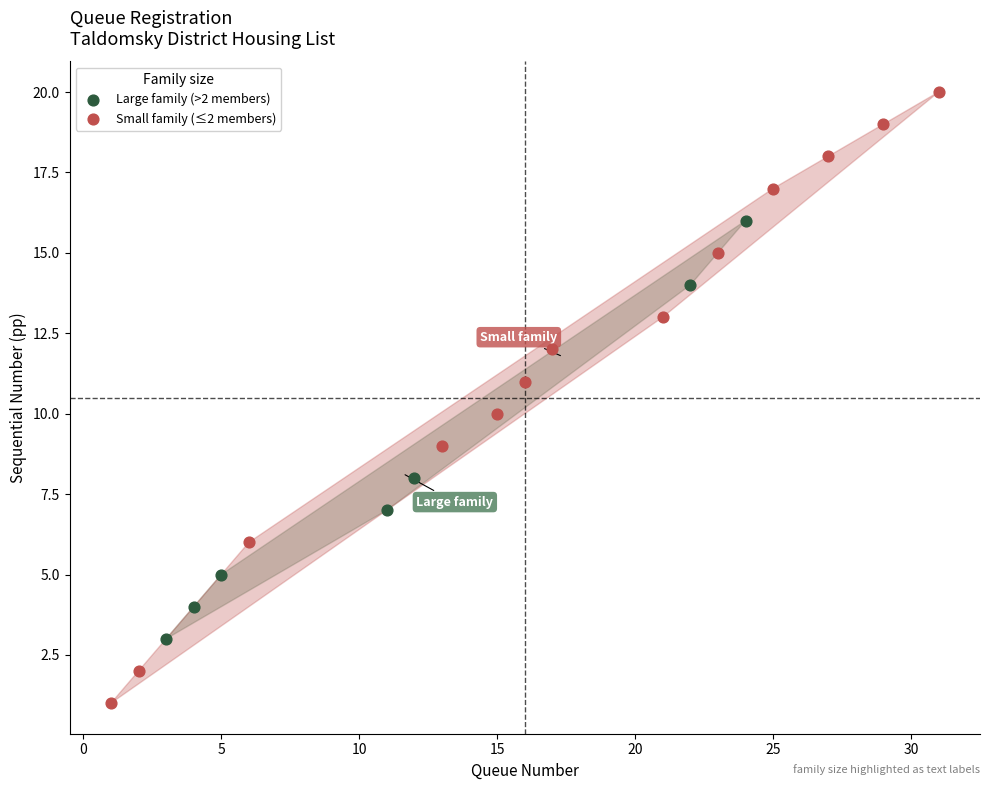

Which series has the largest Y range (max minus min)?

Small family (≤2 members)